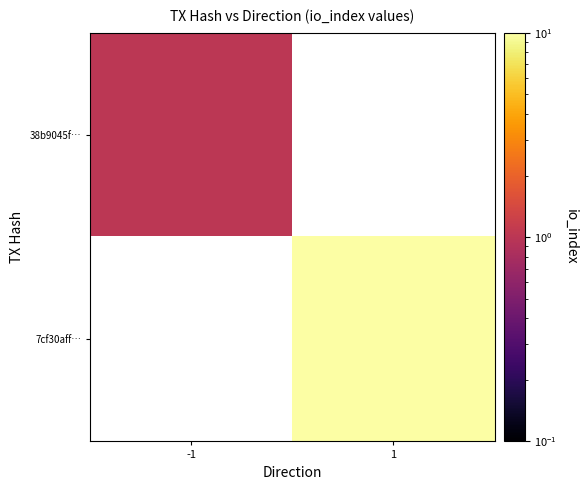

List the series in order of their overall mean, lowest first.

38b9045f…, 7cf30aff…